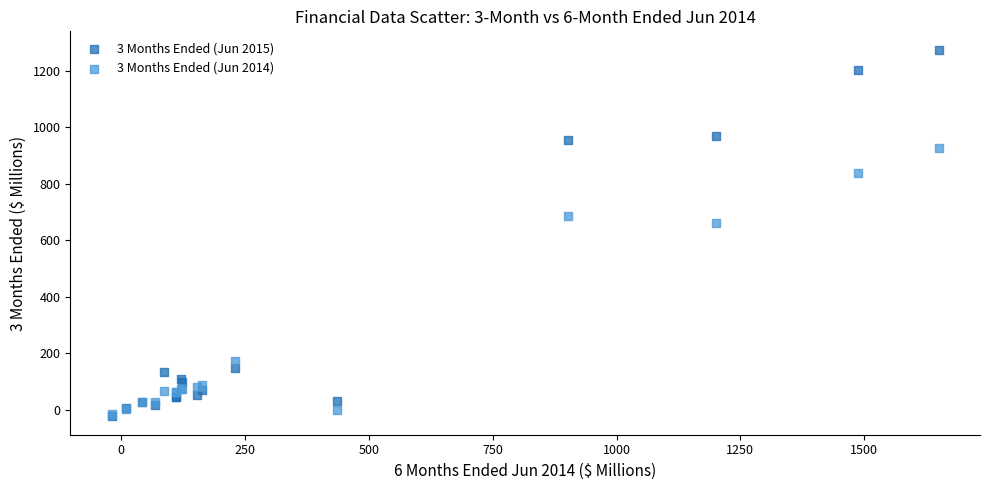

What are all the series names shown in the legend?

3 Months Ended (Jun 2015), 3 Months Ended (Jun 2014)